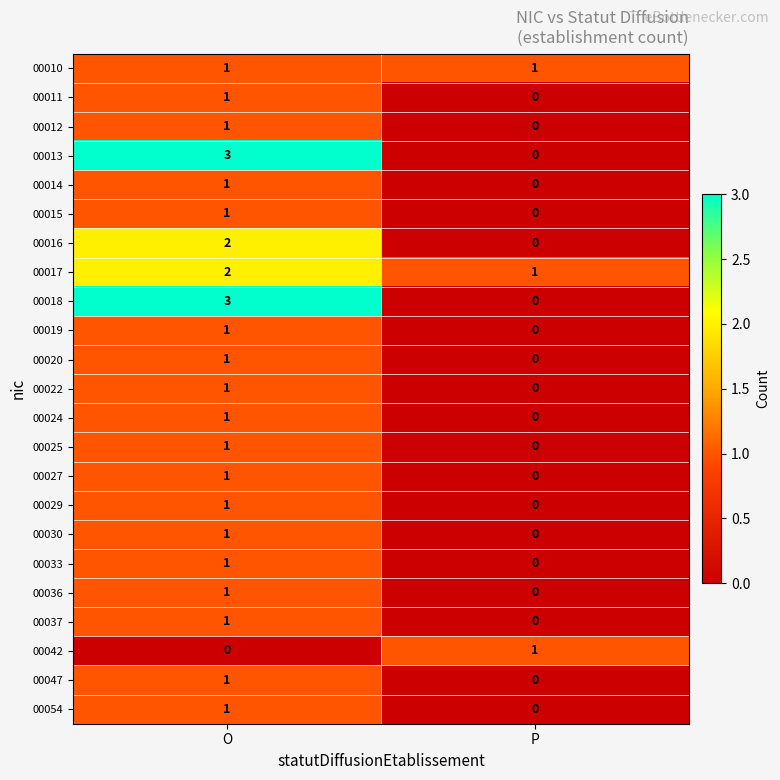

What is the difference between the maximum and minimum values in the 00013 series?

3